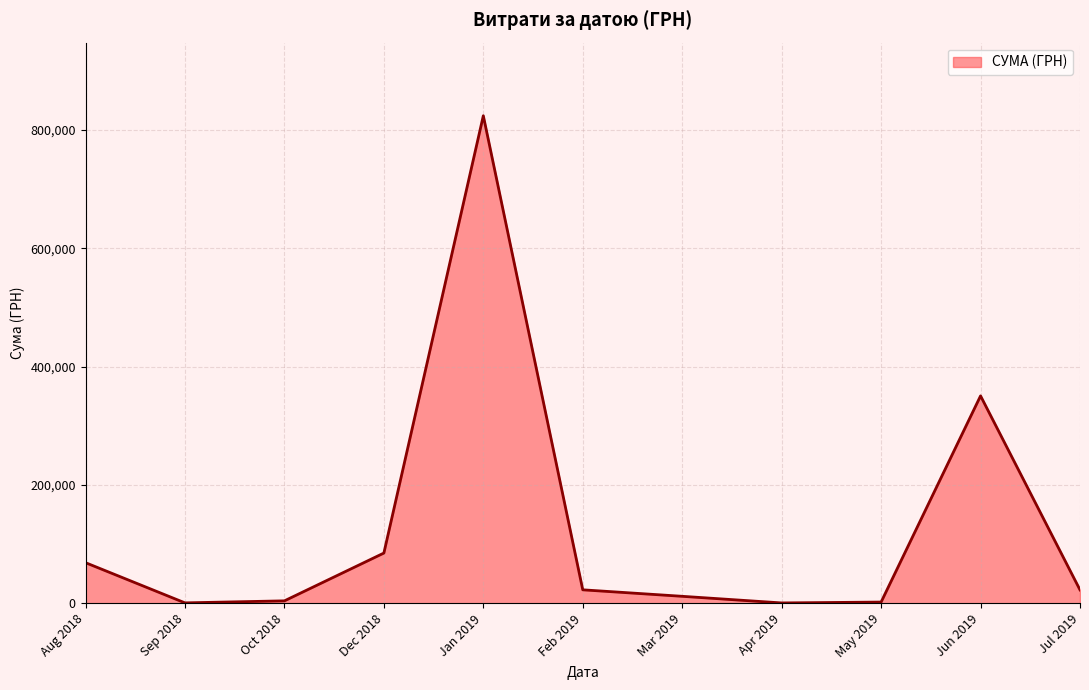

The value at Aug 2018 is 98151.1. True or false?

False